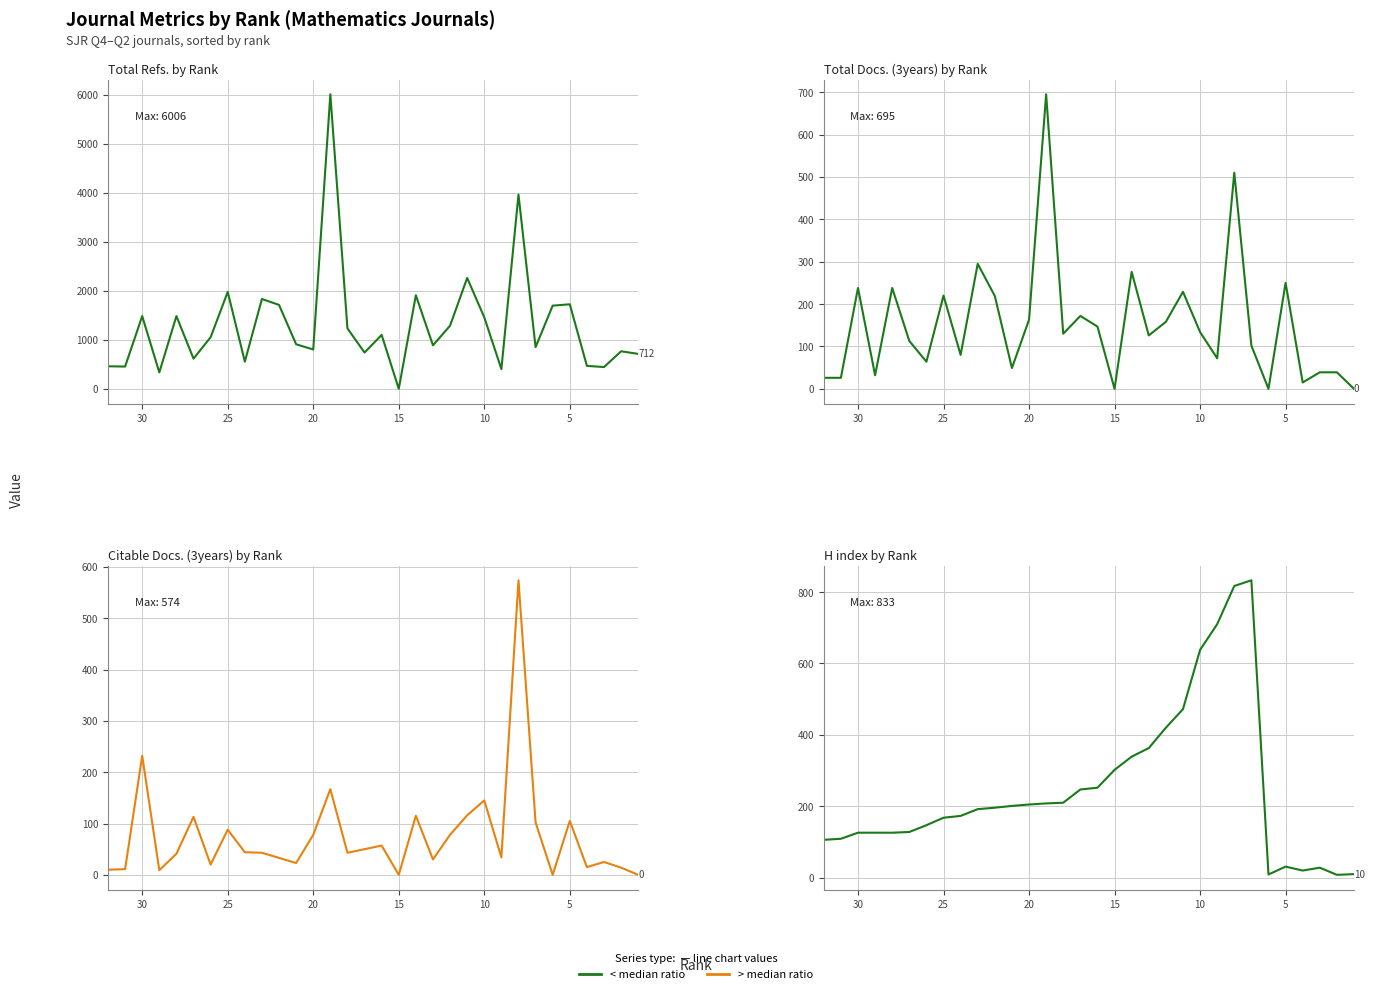

What is the average value of the H index series?

248